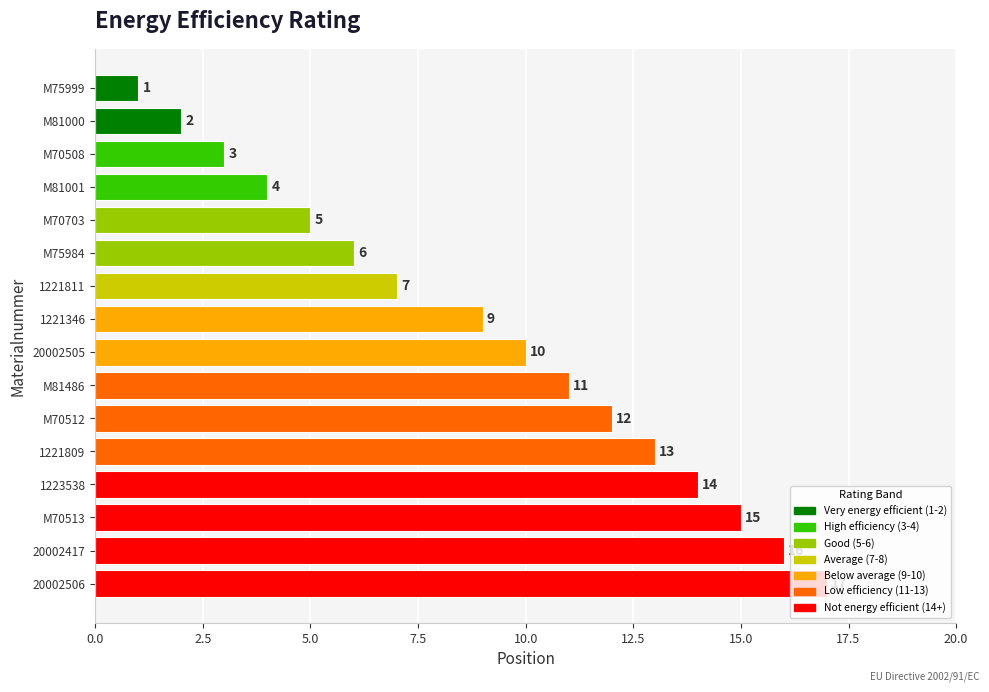

Rank the categories by value from lowest to highest.

M75999, M81000, M70508, M81001, M70703, M75984, 1221811, 1221346, 20002505, M81486, M70512, 1221809, 1223538, M70513, 20002417, 20002506